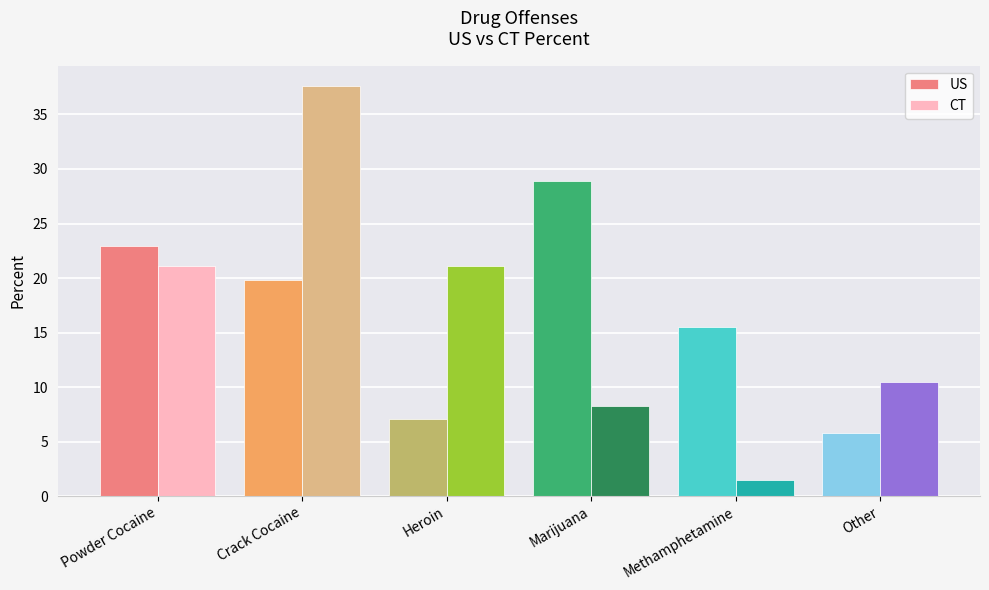

How many values in the CT series are below 21?

3